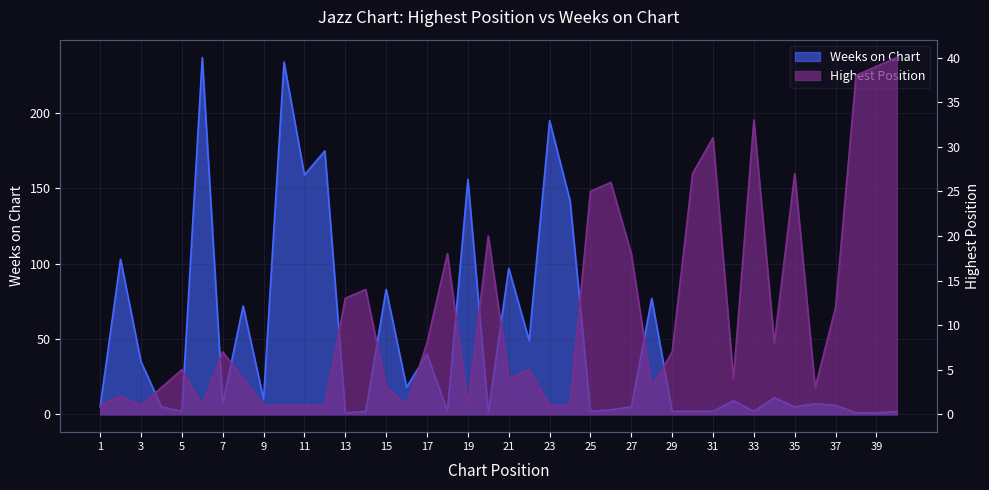

Reading right to left, transcribe all the data shown in this chart.

Highest Position: 40	39	38	12	3	27	8	33	4	31	27	7	3	18	26	25	1	1	5	4	20	1	18	8	1	3	14	13	1	1	1	1	4	7	1	5	3	1	2	1
Weeks on Chart: 2	1	1	6	7	5	11	2	9	2	2	2	77	5	3	2	142	195	49	97	1	156	2	40	18	83	2	1	175	159	234	10	72	7	237	2	5	35	103	5